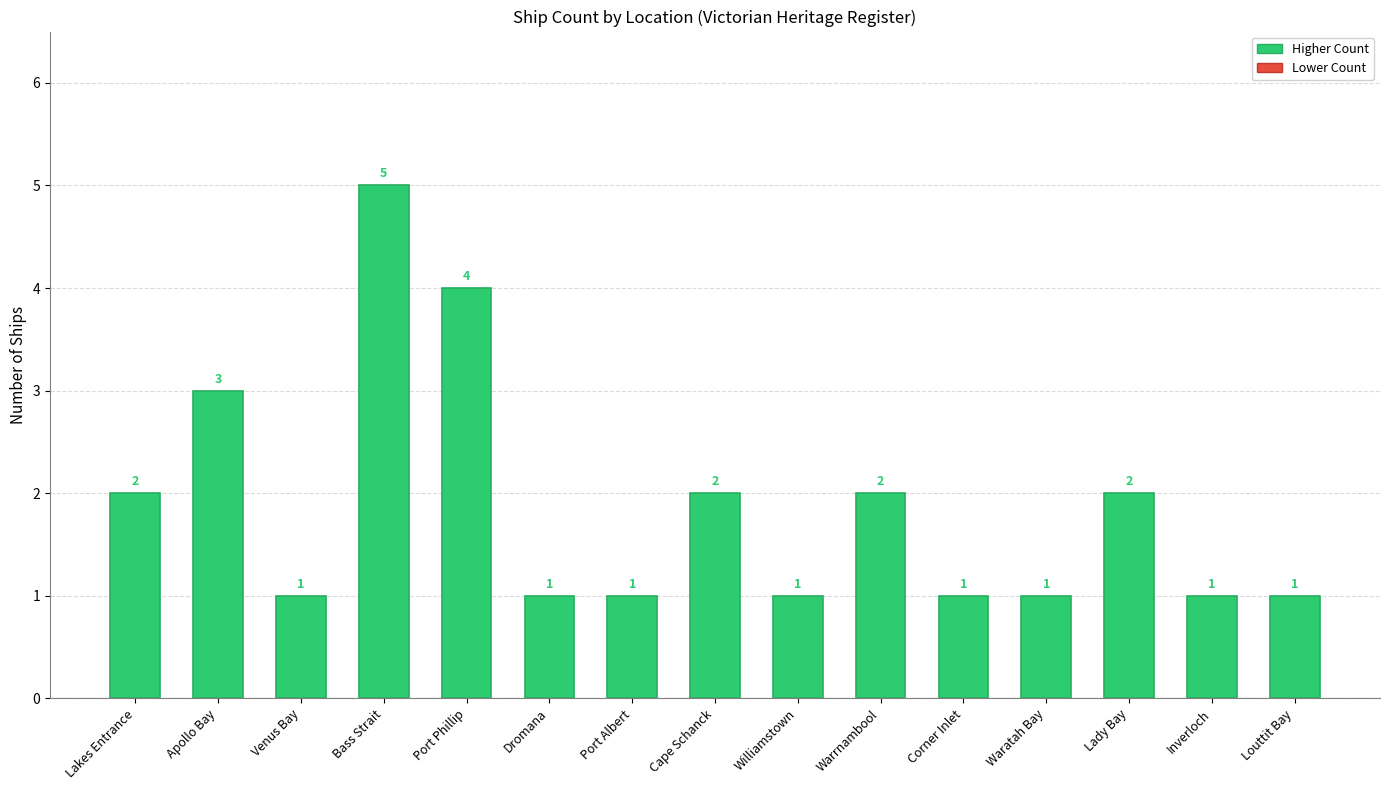

What is the difference between the values at Louttit Bay and Lady Bay?

1